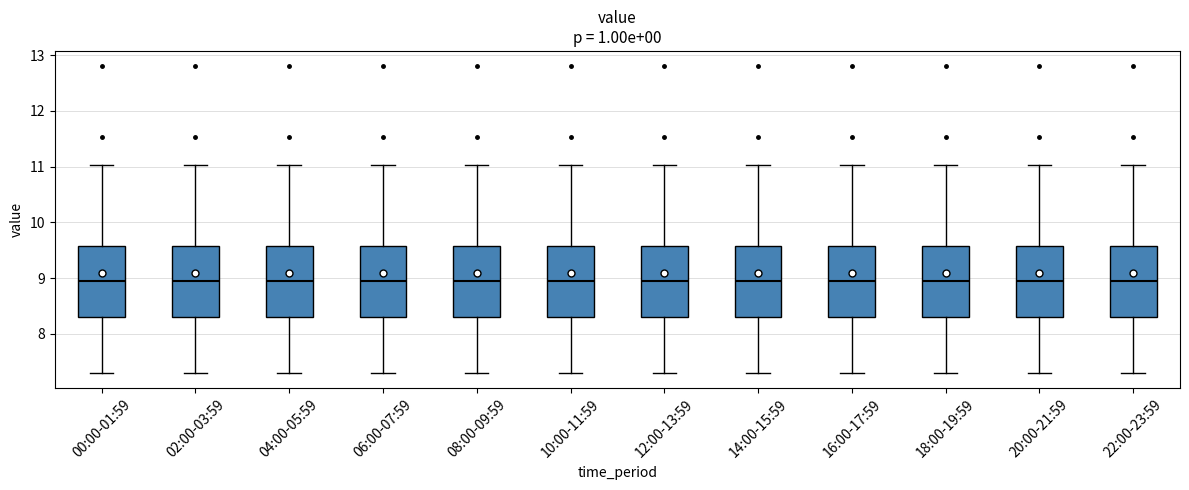

Reading left to right, transcribe this box plot: for each box, give where its median line is, the range the box spans, and where its two whiskers end, as read against the y-axis. The values are not printed on the chart, so give them approximately, as read against the axis.

00:00-01:59: median 9.0, box 8.3 to 9.6, whiskers 7.3 to 11.0
02:00-03:59: median 9.0, box 8.3 to 9.6, whiskers 7.3 to 11.0
04:00-05:59: median 9.0, box 8.3 to 9.6, whiskers 7.3 to 11.0
06:00-07:59: median 9.0, box 8.3 to 9.6, whiskers 7.3 to 11.0
08:00-09:59: median 9.0, box 8.3 to 9.6, whiskers 7.3 to 11.0
10:00-11:59: median 9.0, box 8.3 to 9.6, whiskers 7.3 to 11.0
12:00-13:59: median 9.0, box 8.3 to 9.6, whiskers 7.3 to 11.0
14:00-15:59: median 9.0, box 8.3 to 9.6, whiskers 7.3 to 11.0
16:00-17:59: median 9.0, box 8.3 to 9.6, whiskers 7.3 to 11.0
18:00-19:59: median 9.0, box 8.3 to 9.6, whiskers 7.3 to 11.0
20:00-21:59: median 9.0, box 8.3 to 9.6, whiskers 7.3 to 11.0
22:00-23:59: median 9.0, box 8.3 to 9.6, whiskers 7.3 to 11.0